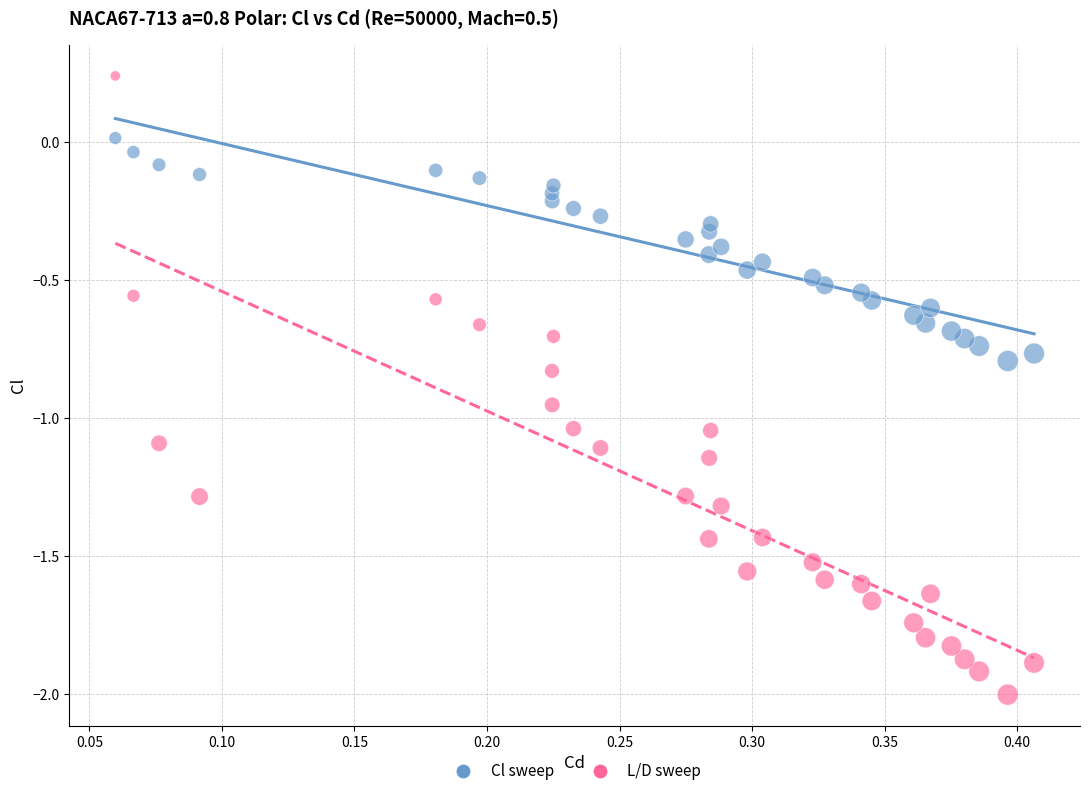

Across all data points, what is the range of X values (max minus min)?

0.3